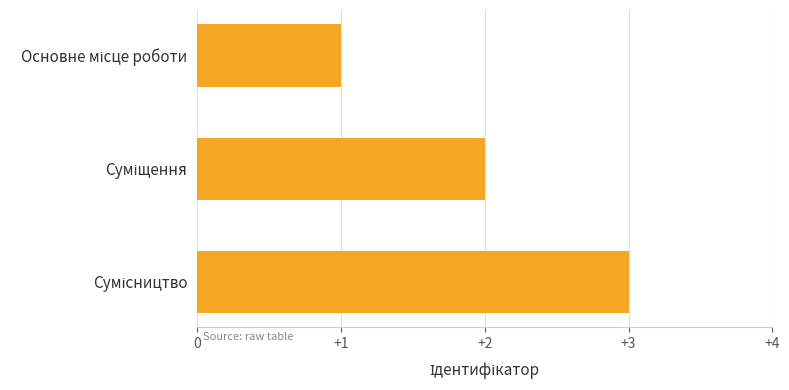

Count the values in the range 1 to 3.

3